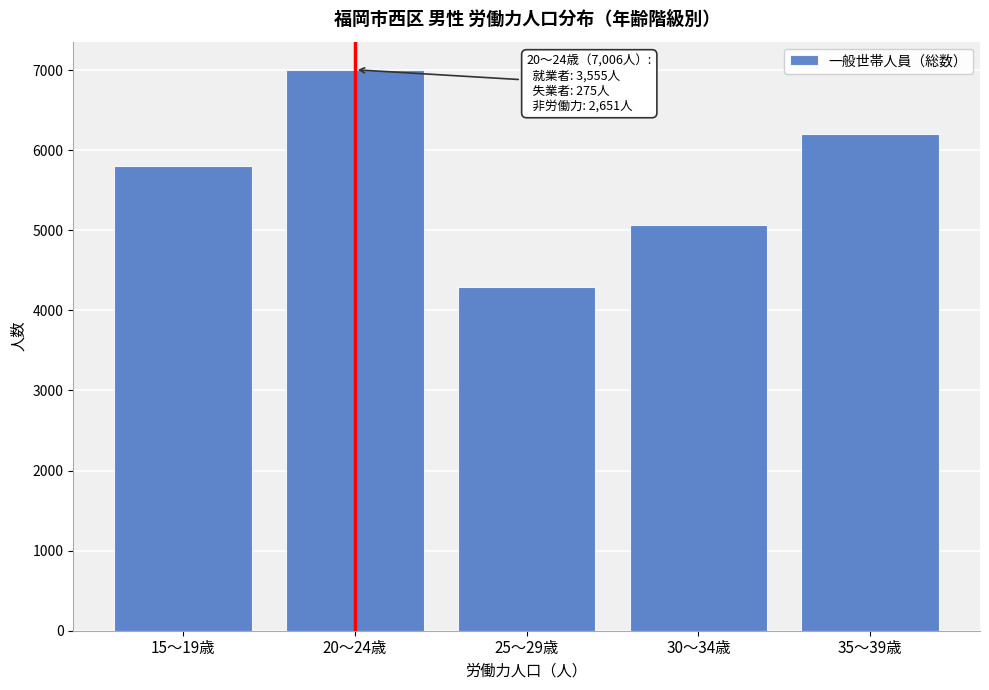

Reading left to right, extract all data points from this chart.

5803	7006	4292	5066	6204